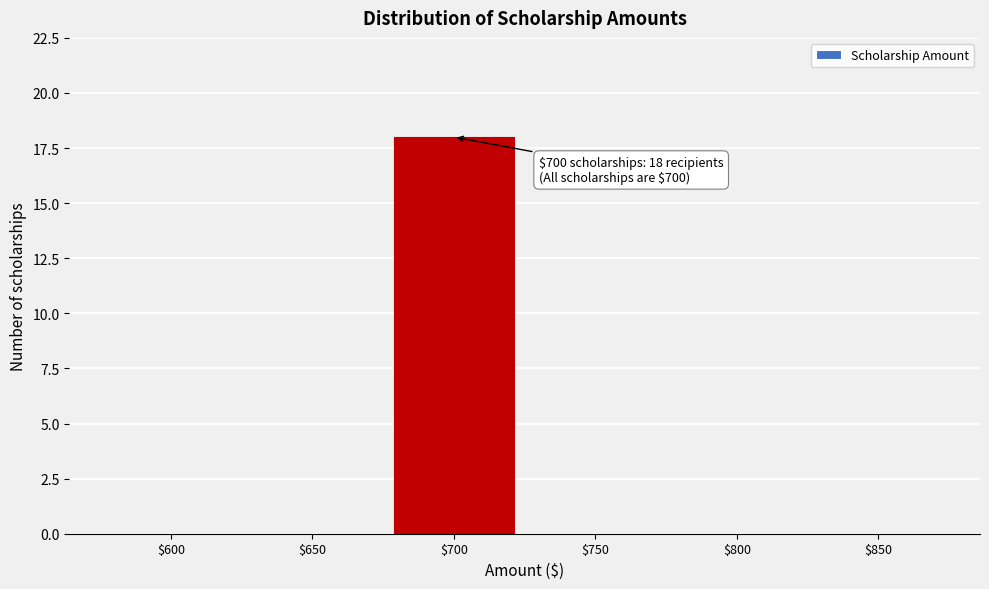

At which category does the chart reach its peak across all series?

$700